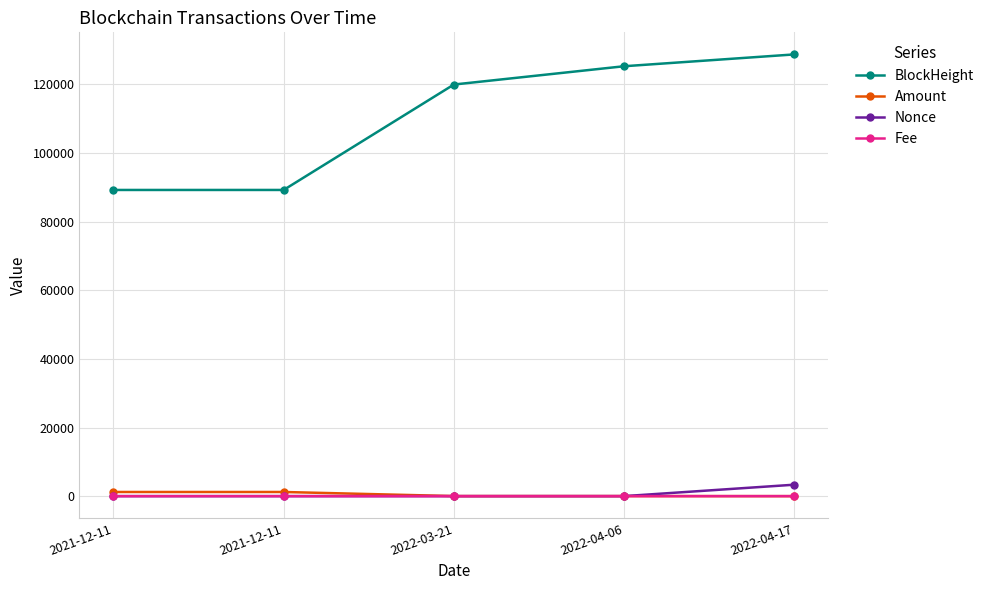

True or false: BlockHeight and Fee cross at least once.

False